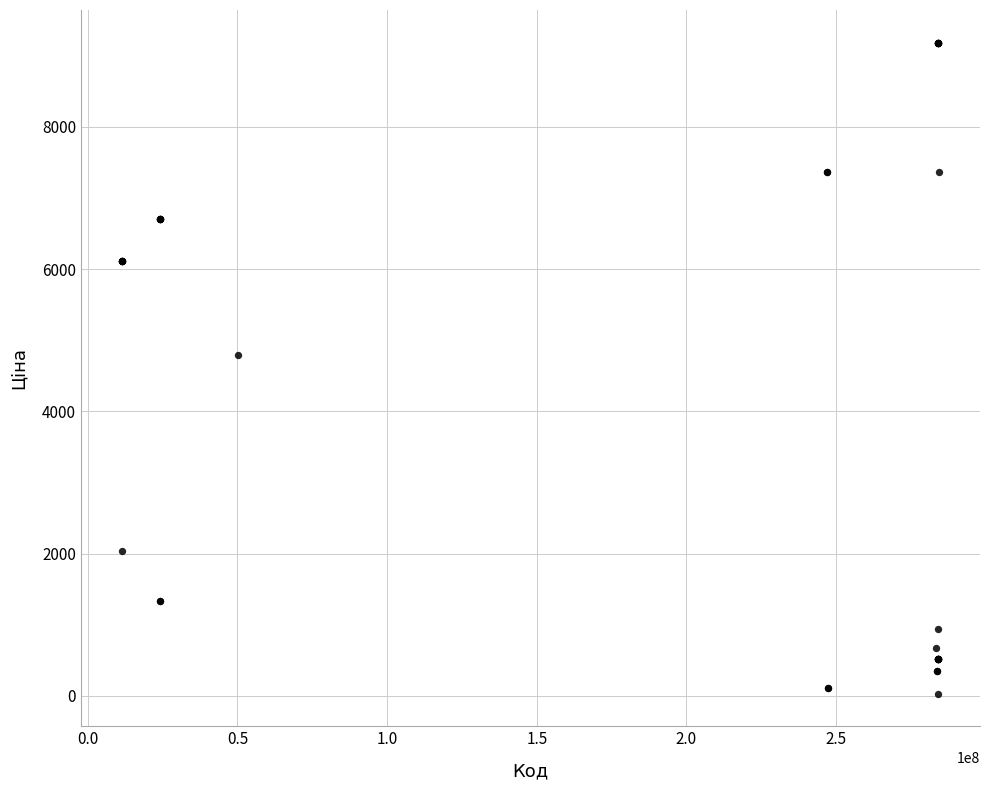

What Y value in the scatter plot is closest to 4608?

4796.4